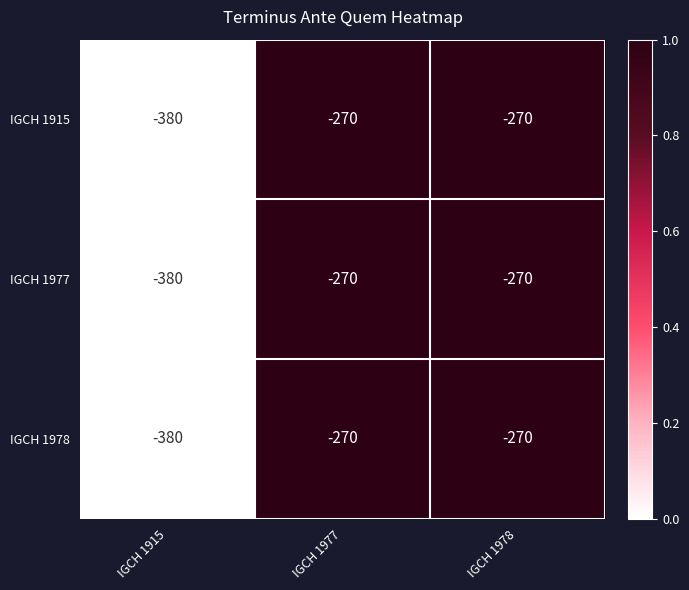

Reading left to right, extract all data points from this chart.

IGCH 1915: IGCH 1915=-380	IGCH 1977=-270	IGCH 1978=-270
IGCH 1977: IGCH 1915=-380	IGCH 1977=-270	IGCH 1978=-270
IGCH 1978: IGCH 1915=-380	IGCH 1977=-270	IGCH 1978=-270